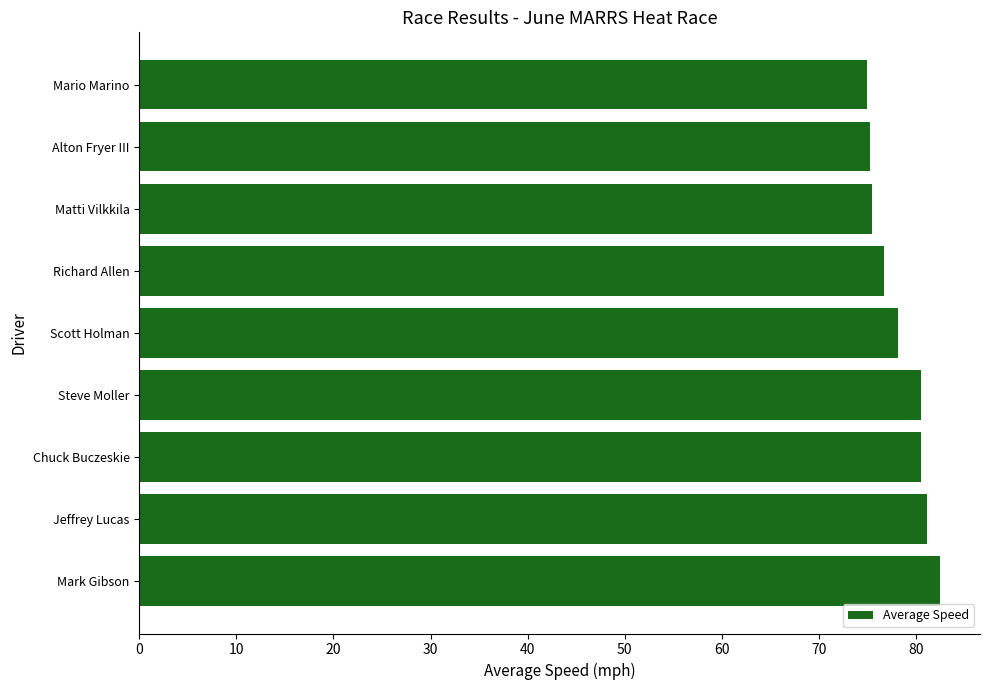

Is it true that the value at Mario Marino is 75.0?

True